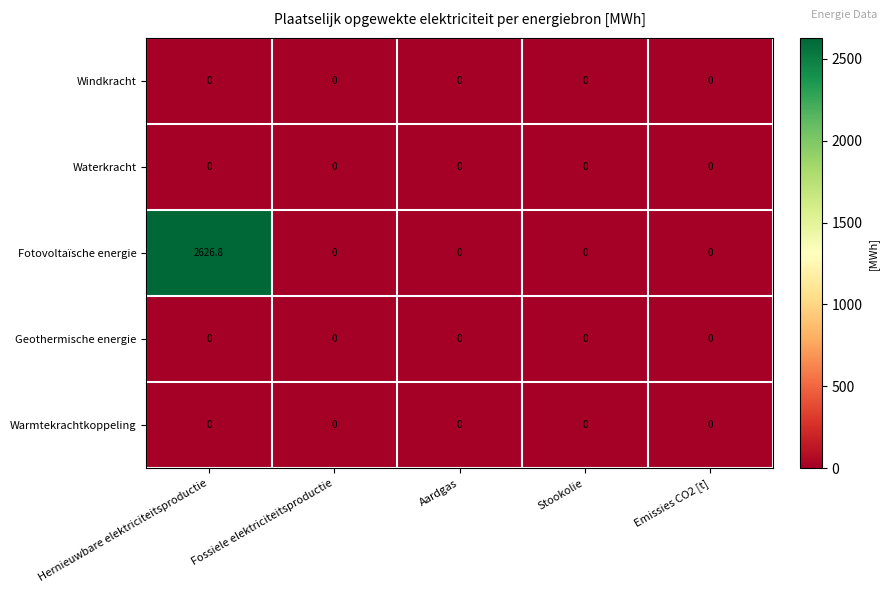

True or false: Windkracht has a value of 0.0 at Hernieuwbare elektriciteitsproductie.

True